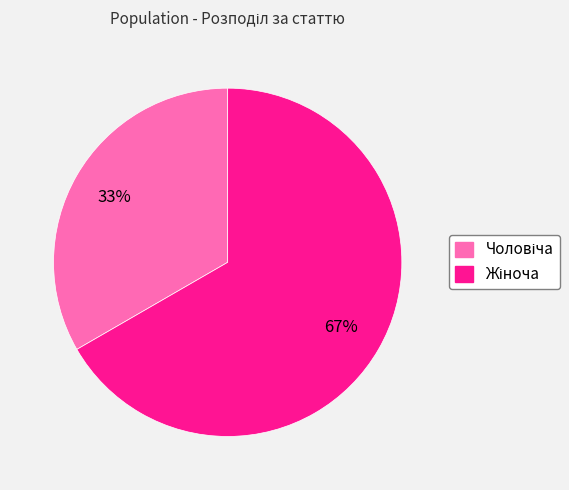

Is there a majority slice in this chart?

Yes